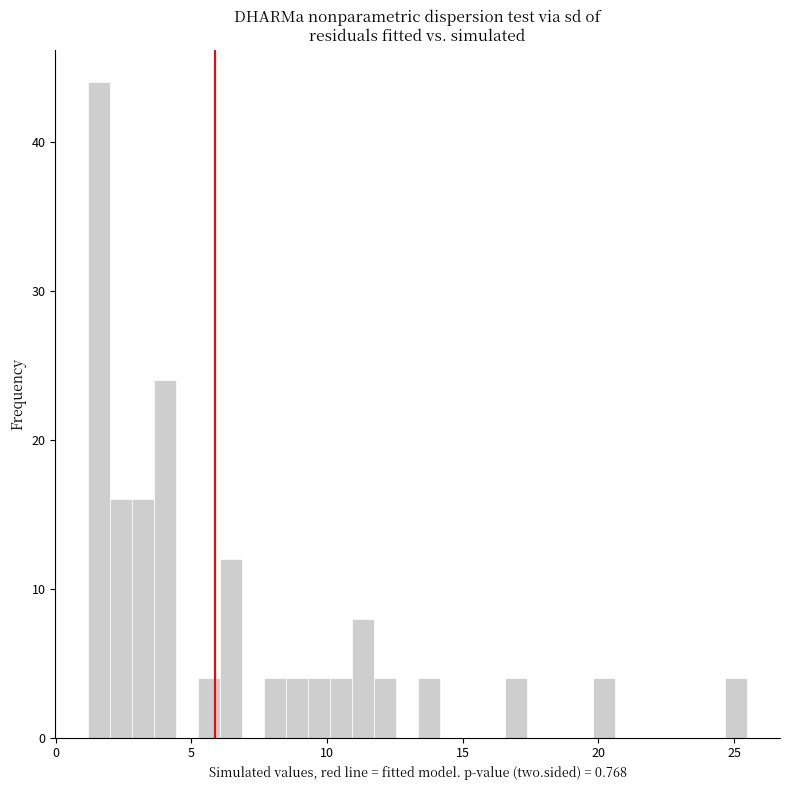

Around what value on the x-axis is the tallest bar? Give the approximate position of its centre, as read against the axis.

1.5